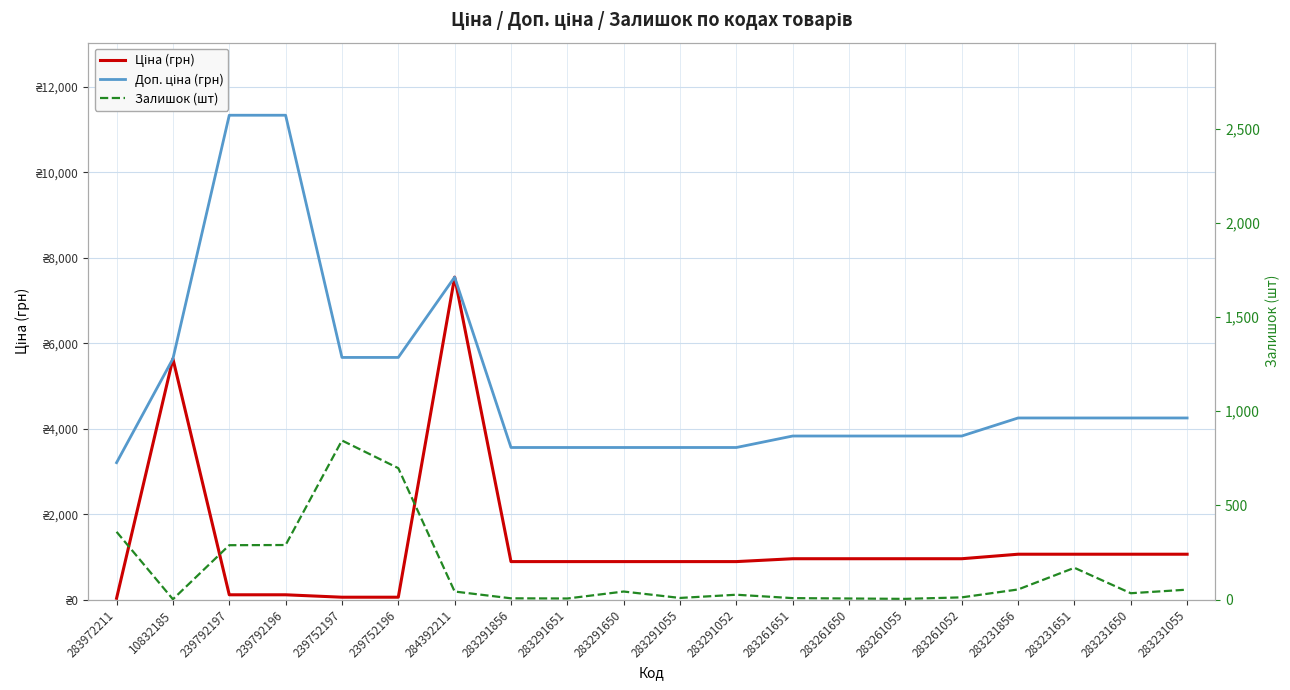

What is the value of the Ціна (грн) point at the 10th from the left?

889.9